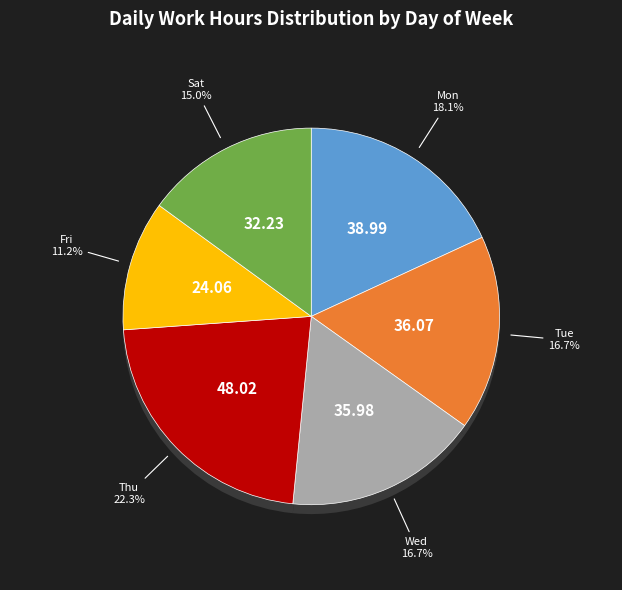

How many slices are in this pie chart?

6